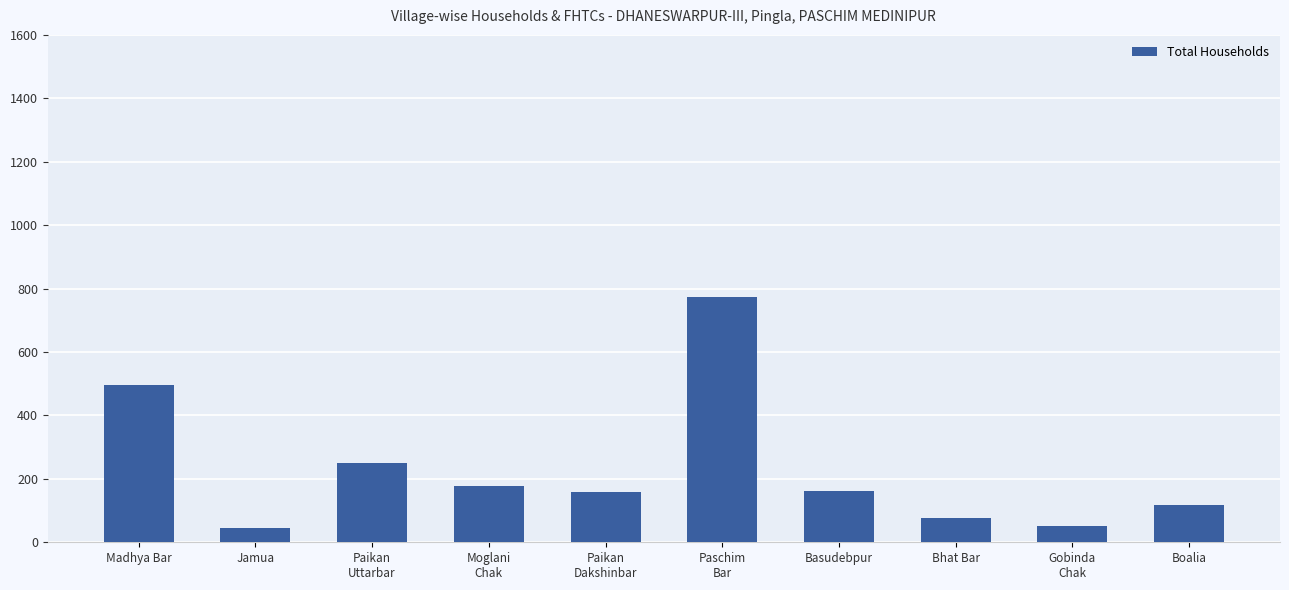

Does the chart contain any negative values?

No